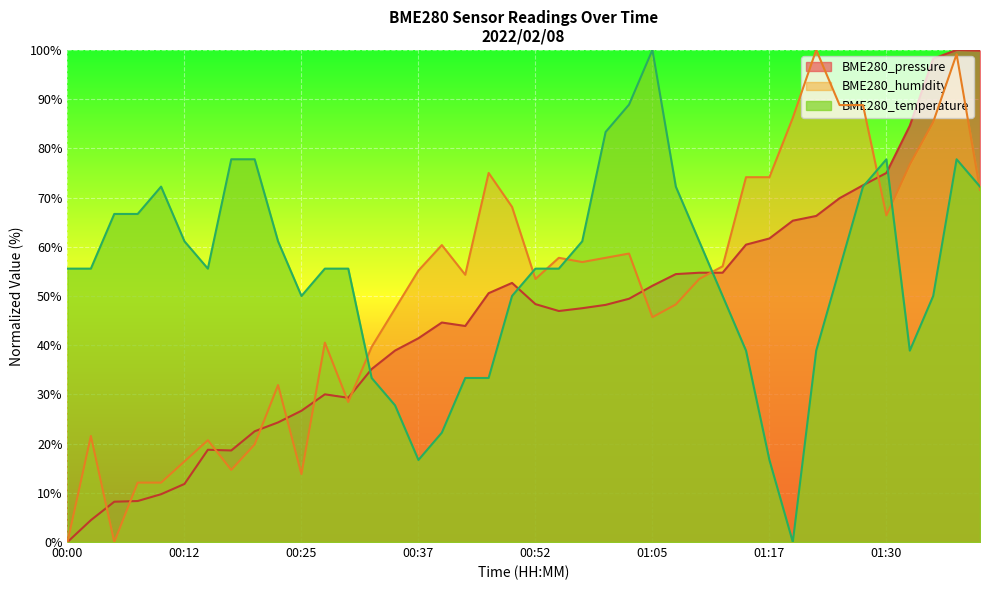

True or false: BME280_temperature has more than 2 points higher than both neighbors.

True